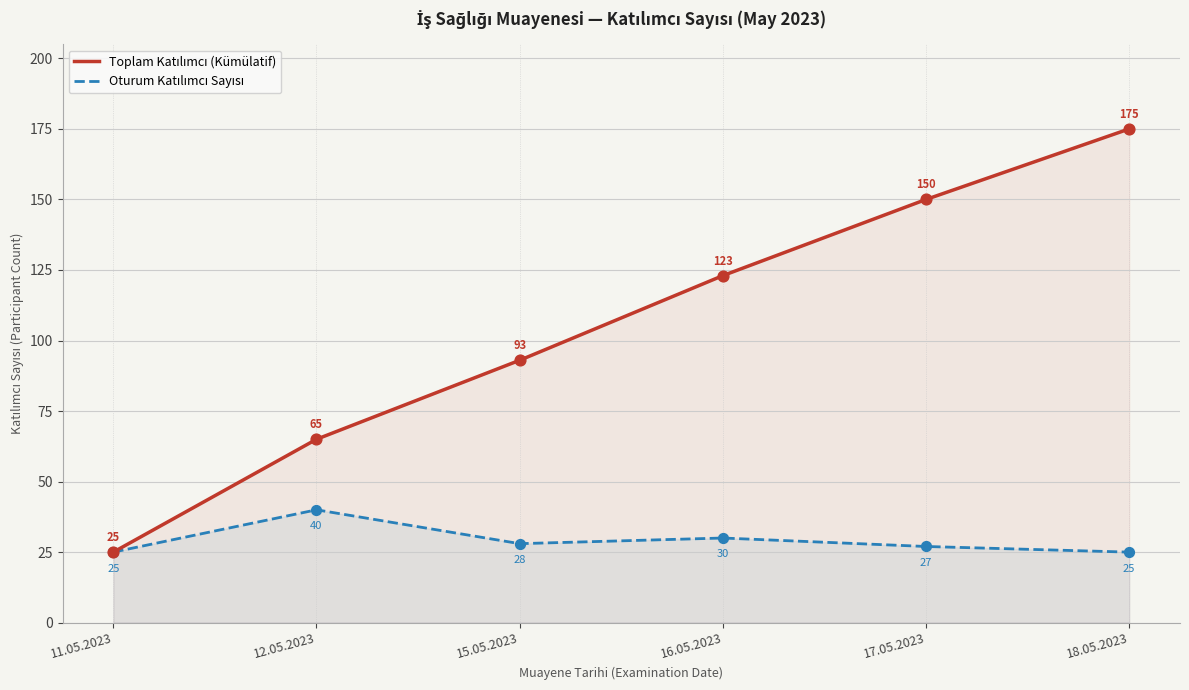

At how many categories does at least one series exceed 64?

5